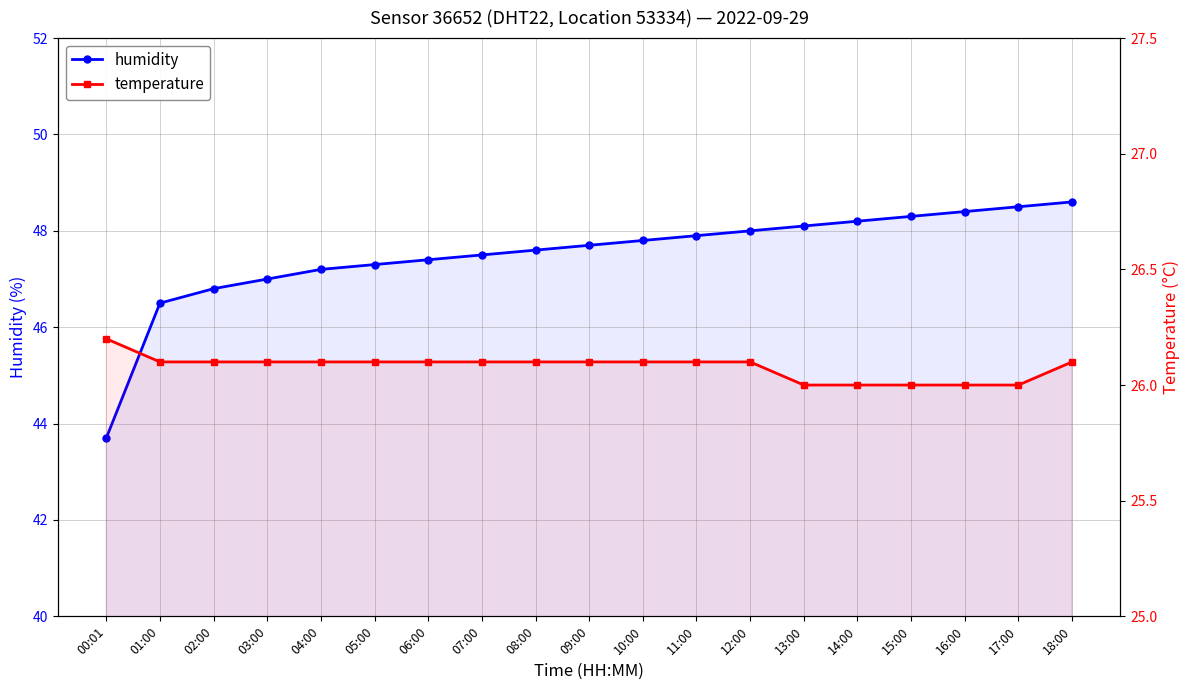

What is the lowest value of the humidity series?

43.7